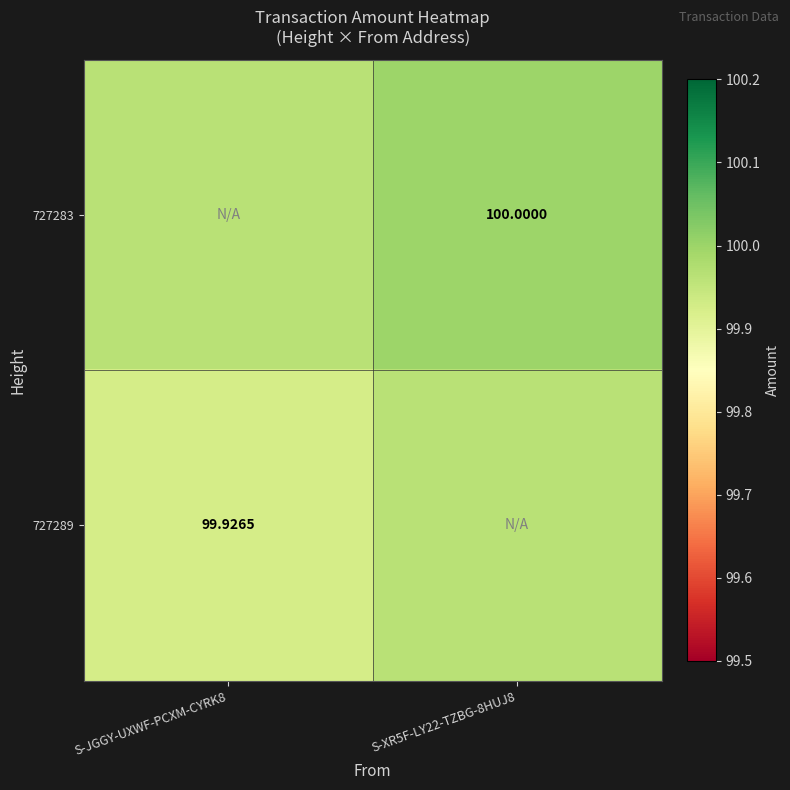

What is the greatest value displayed?

100.0